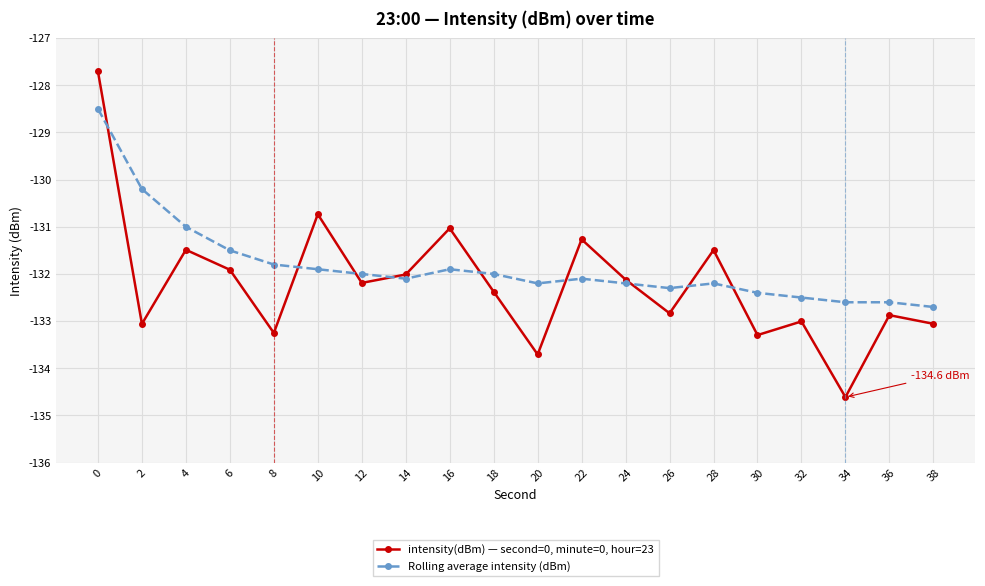

Between 22 and 28, which series saw the biggest shift?

intensity(dBm) — second=0, minute=0, hour=23